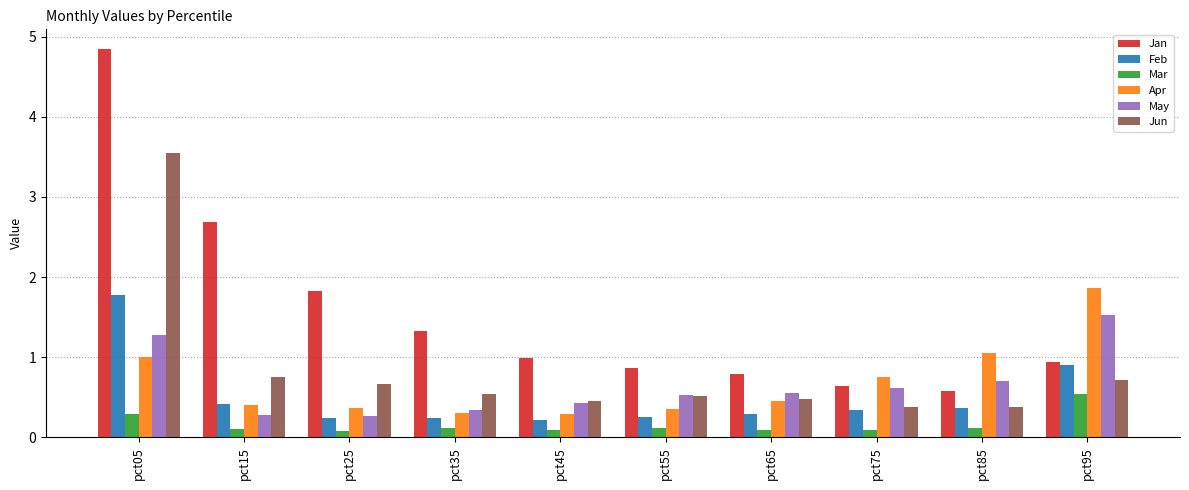

What value does the Mar series have at pct95?

0.5